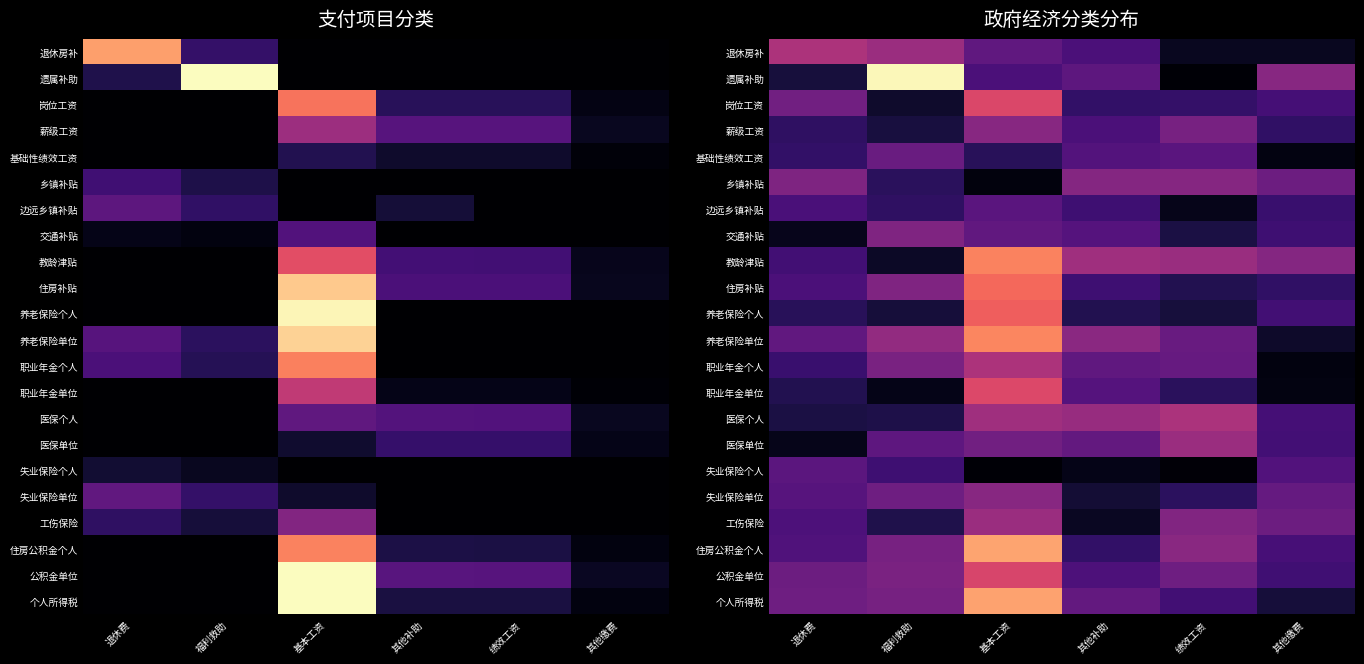

Between 福利救助 and 其他缴费, which series saw the biggest shift?

遗属补助